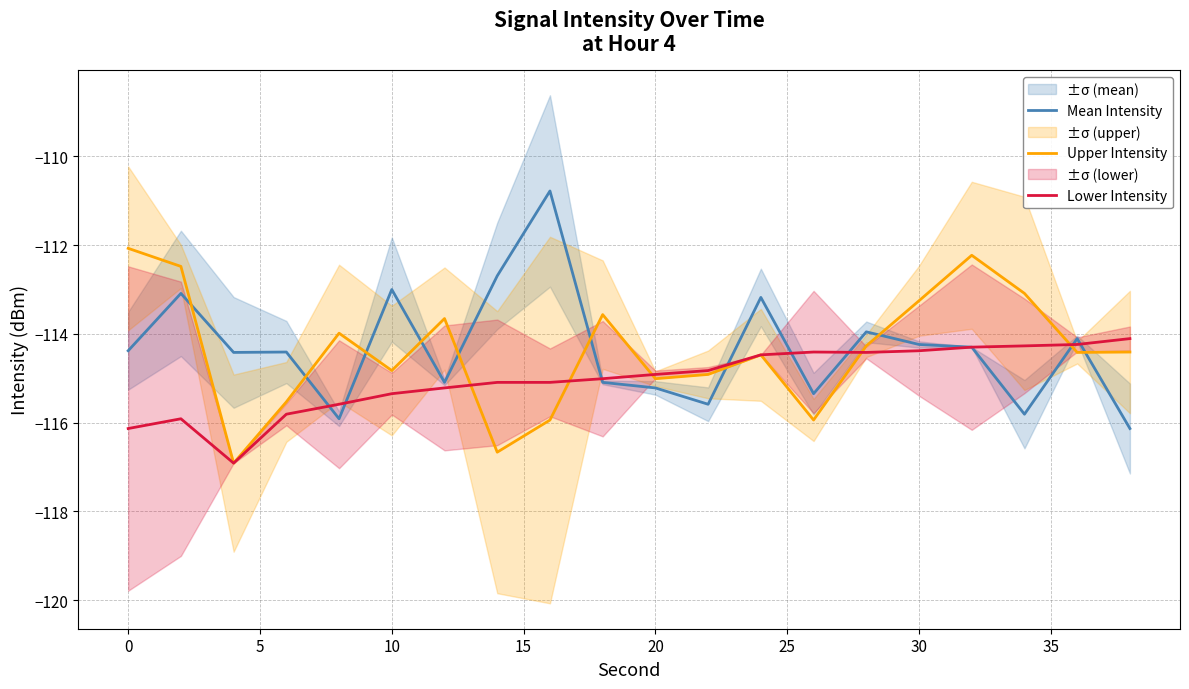

What is the highest value of the Mean Intensity series?

-110.8